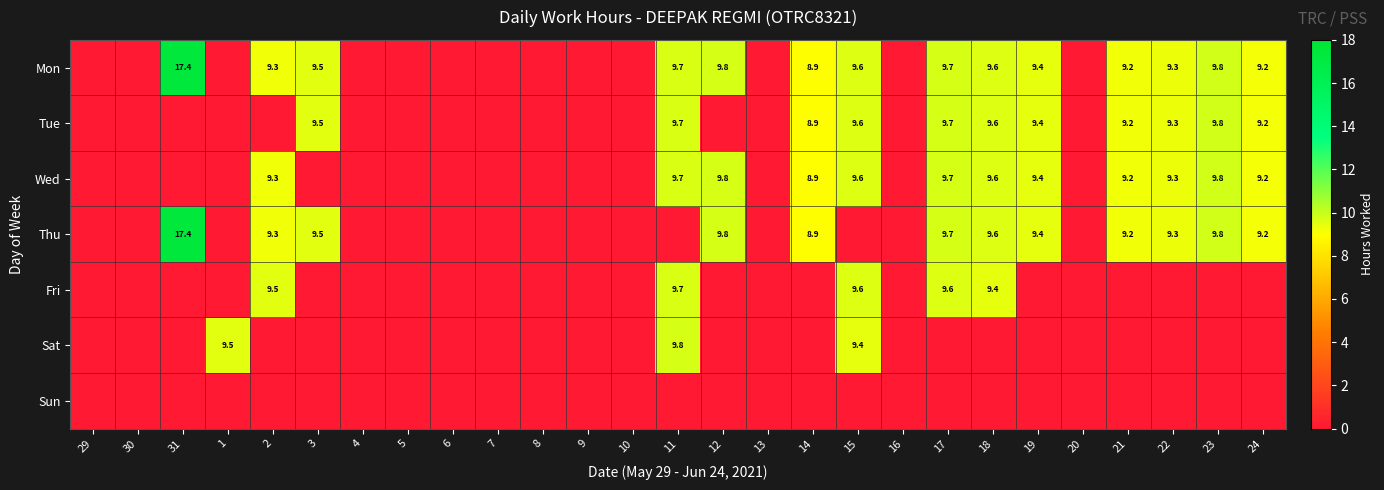

What is the sum of the Mon values at 21 and 23?

19.0